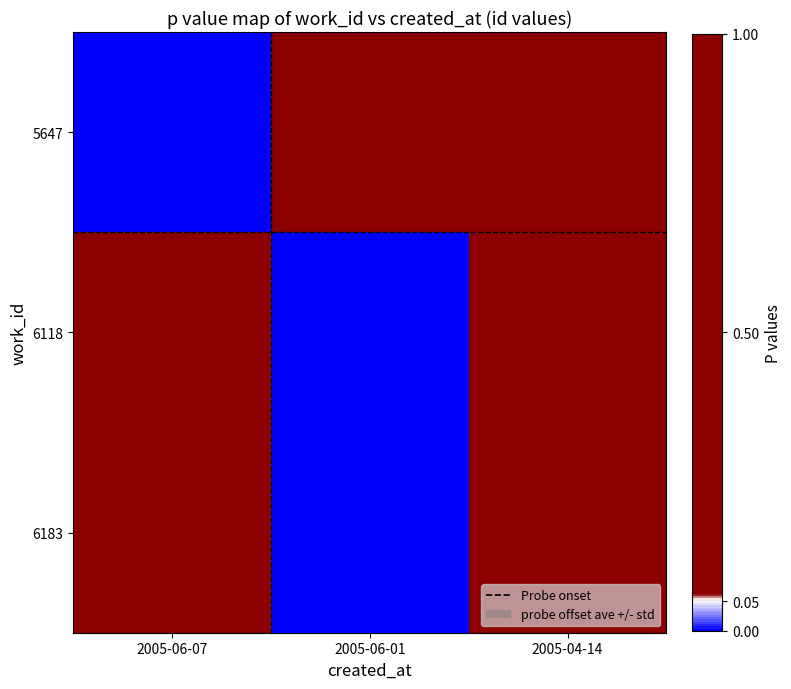

Which series has the widest spread of values?

5647